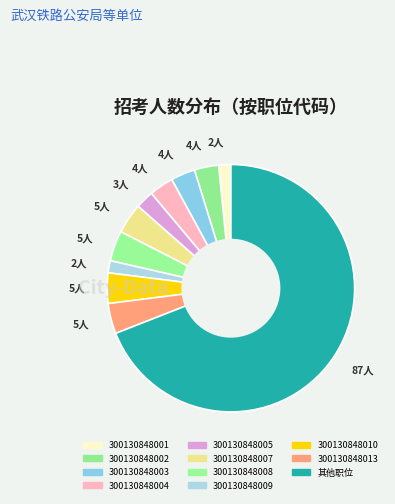

How many slices are in this pie chart?

11